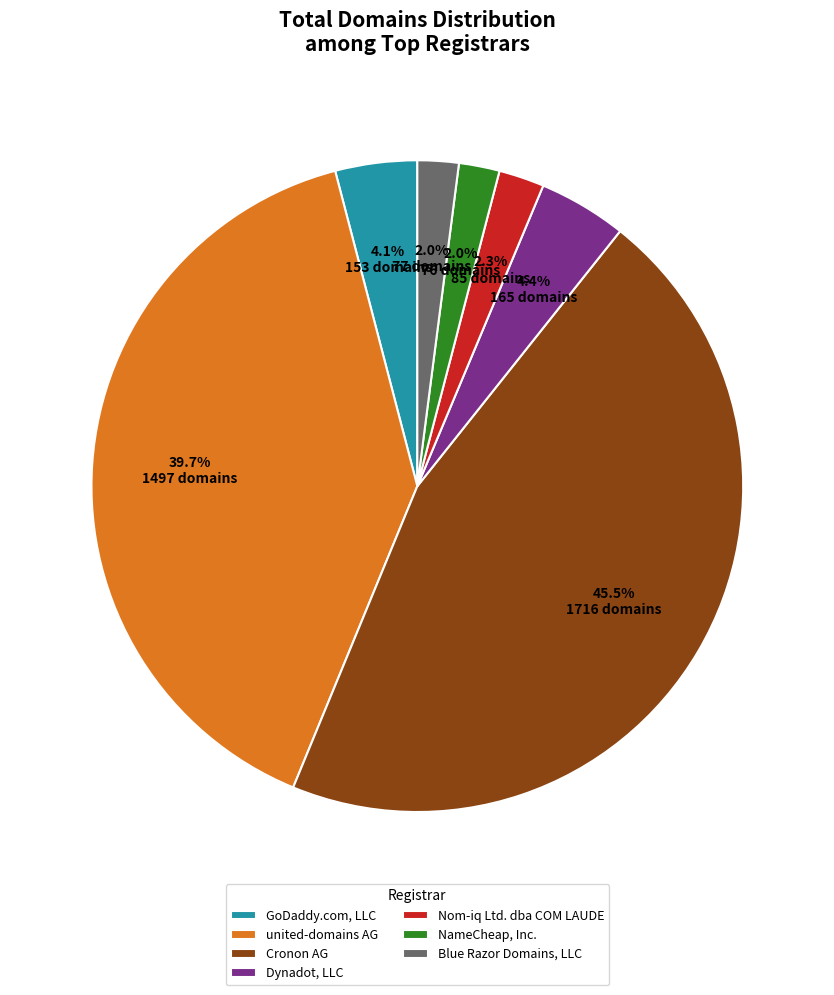

How many segments does this pie chart have?

7